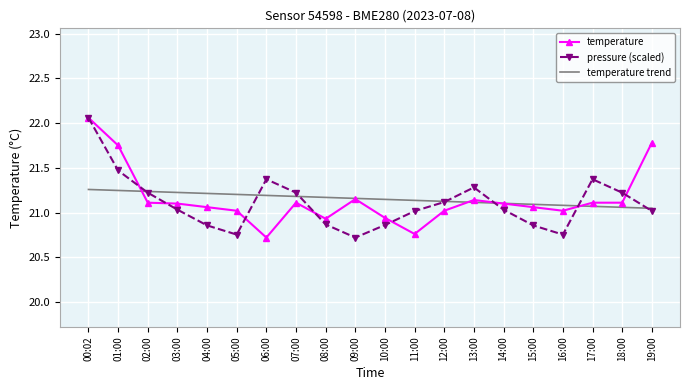

At which category is the sum across all series the highest?

00:02